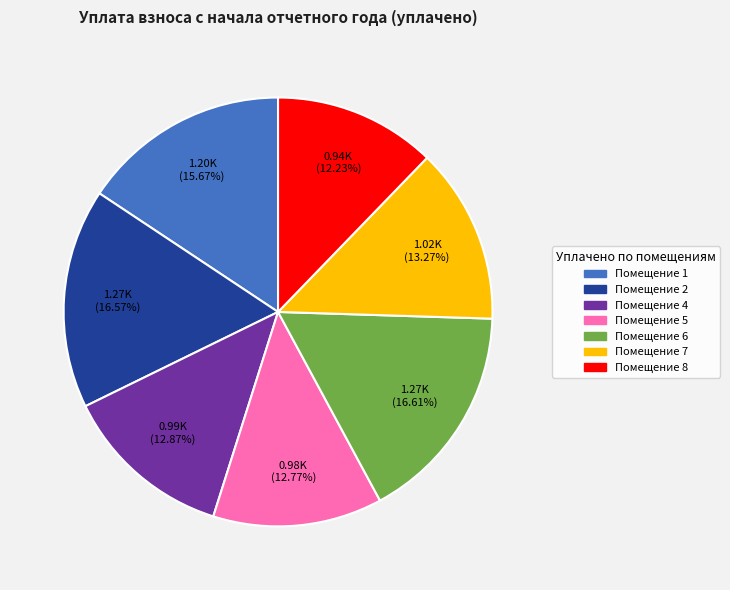

Does any single category account for the majority?

No